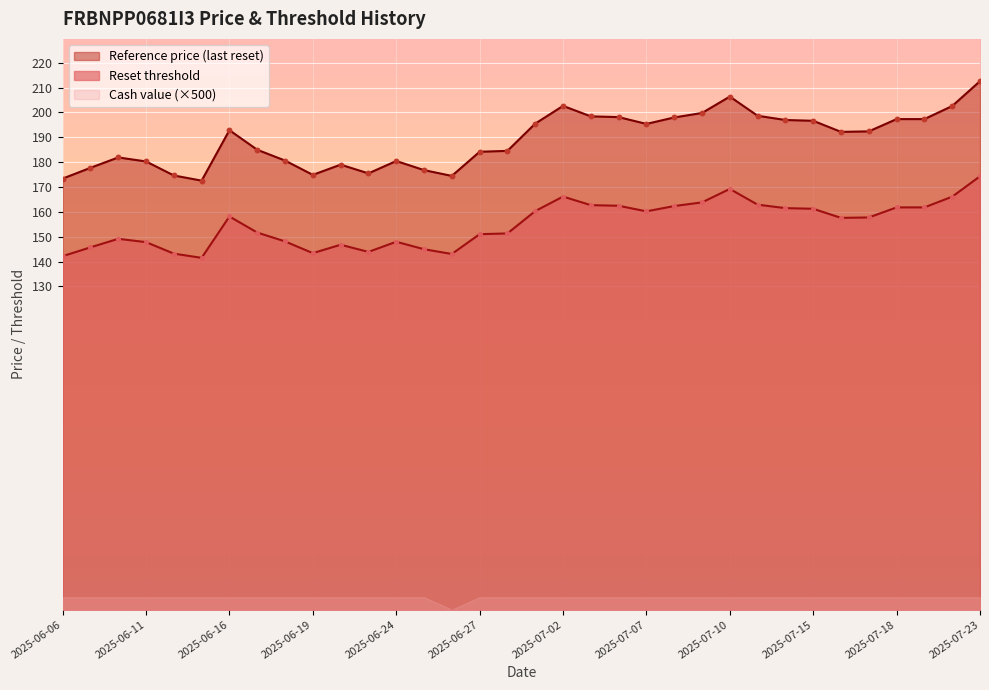

At how many categories does at least one series exceed 143?

34